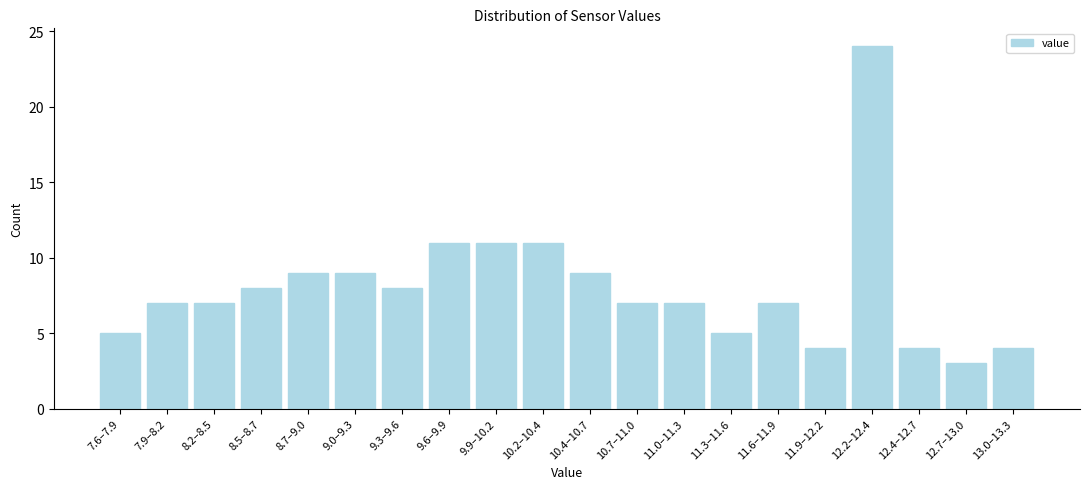

Reading left to right, transcribe all the data shown in this chart.

7.6–7.9=5	7.9–8.2=7	8.2–8.5=7	8.5–8.7=8	8.7–9.0=9	9.0–9.3=9	9.3–9.6=8	9.6–9.9=11	9.9–10.2=11	10.2–10.4=11	10.4–10.7=9	10.7–11.0=7	11.0–11.3=7	11.3–11.6=5	11.6–11.9=7	11.9–12.2=4	12.2–12.4=24	12.4–12.7=4	12.7–13.0=3	13.0–13.3=4